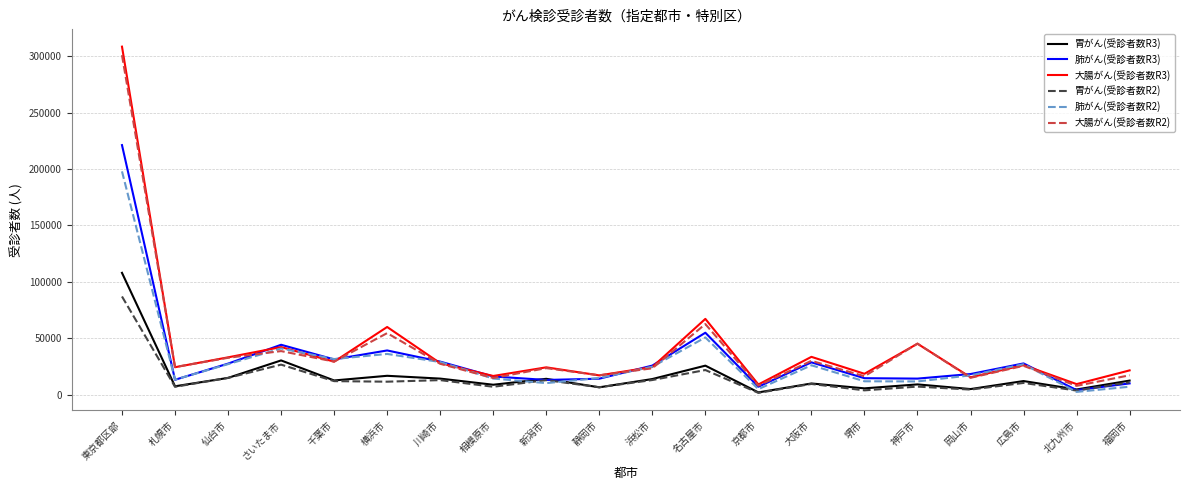

The 肺がん(受診者数R3) series shows 44404 at さいたま市. True or false?

True